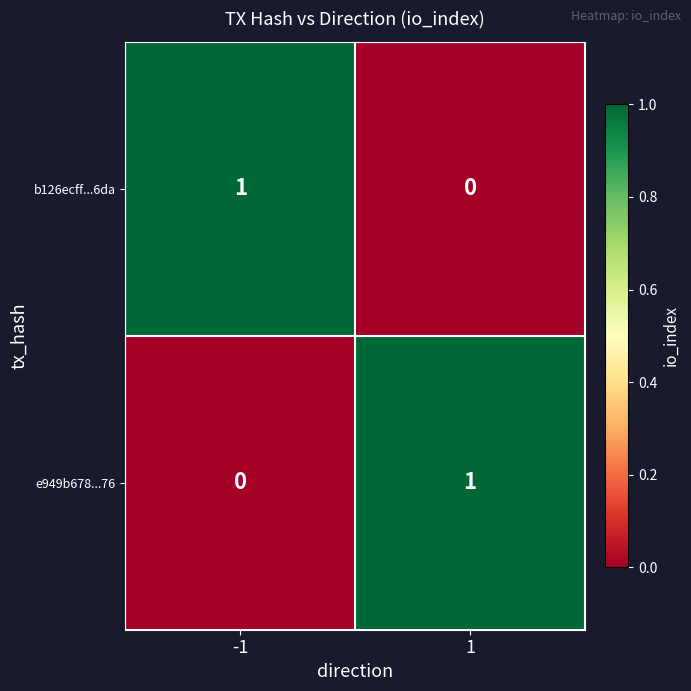

Reading left to right, what are all the values shown in this chart?

b126ecff...6da: 1	0
e949b678...76: 0	1